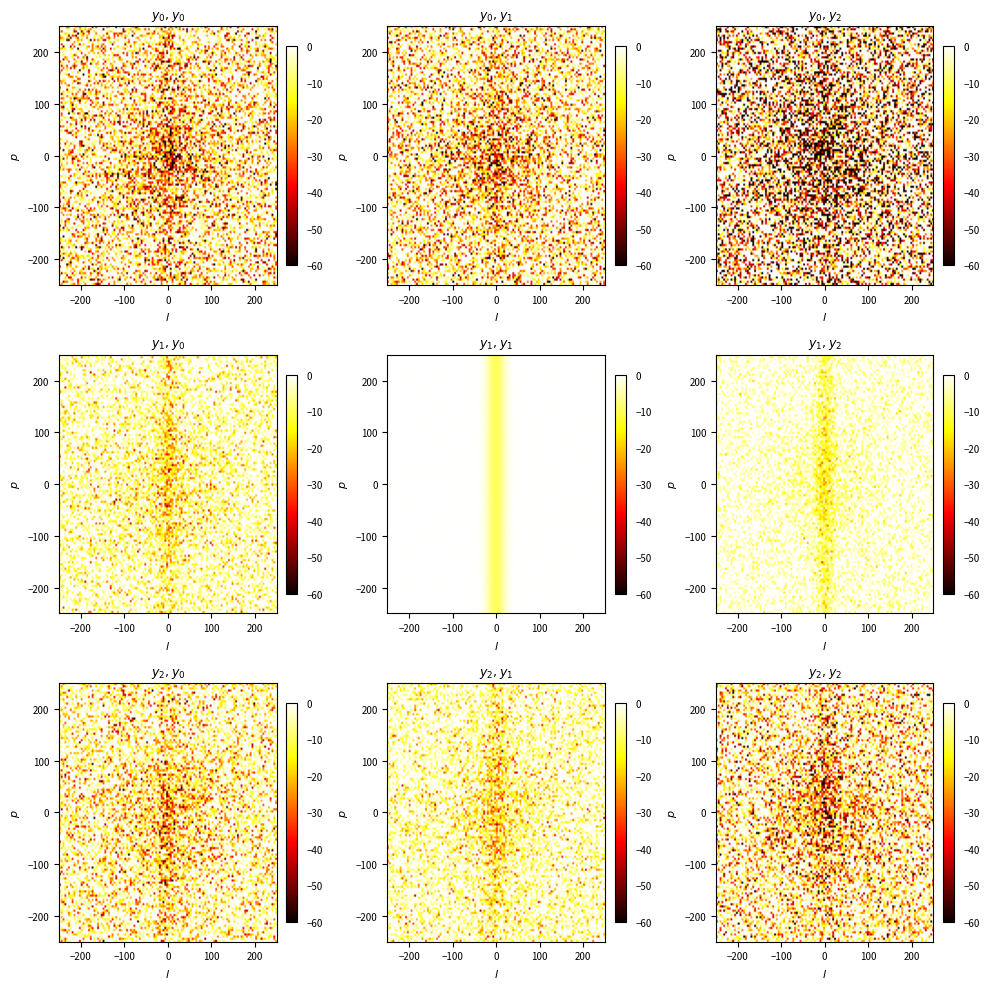

Is it true that 5c60f4e1376f03606475c0684d3f7fceda6ce8e equals -1 at direction?

False